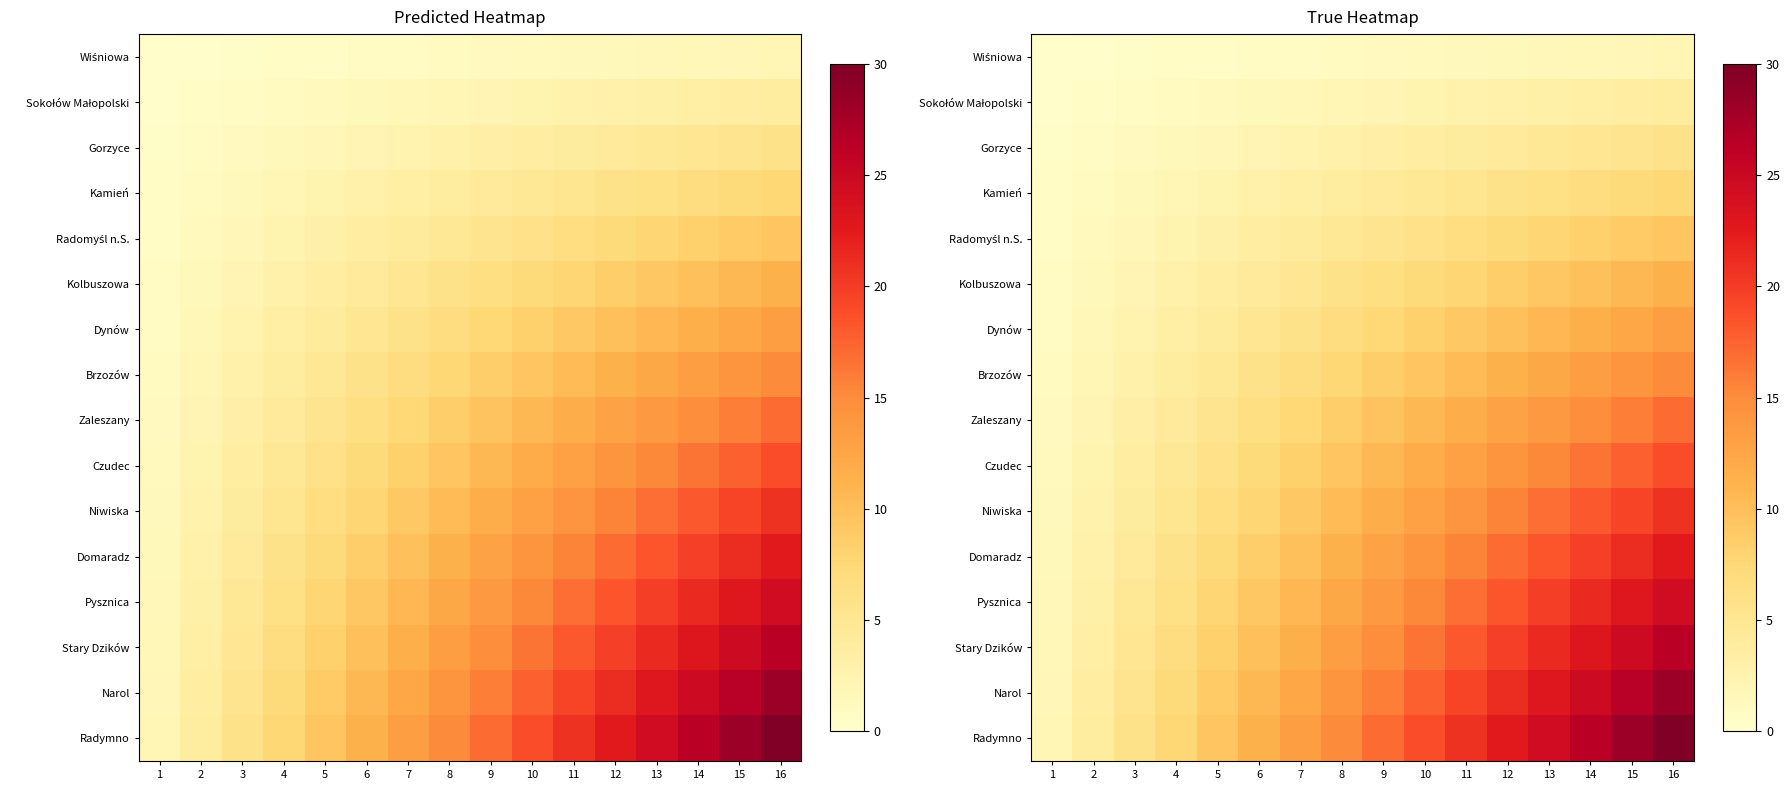

At which label does Radymno first exceed 16?

9